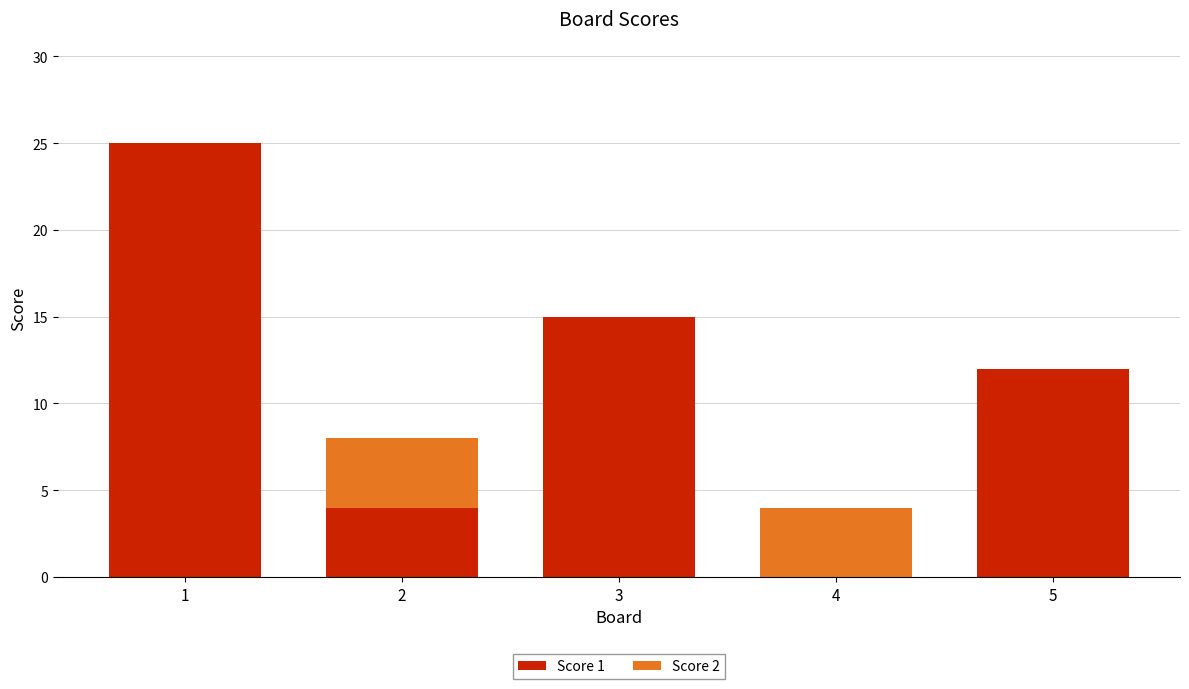

What is the sum of all Score 1 values?

56